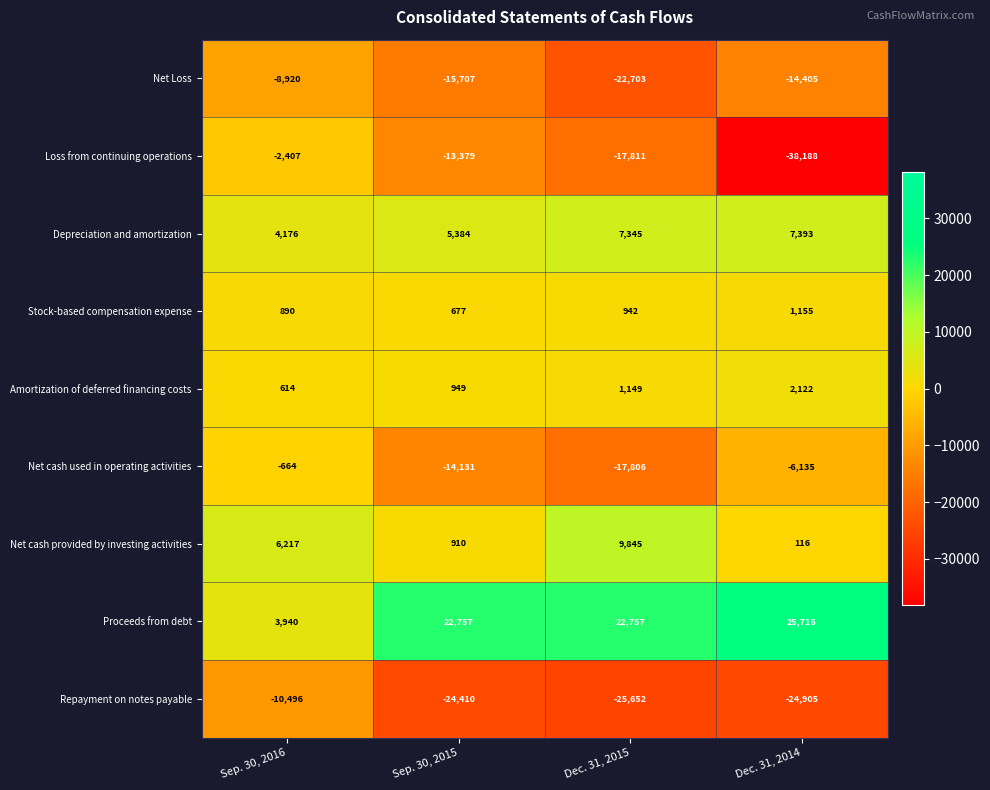

How many series are shown in this chart?

9